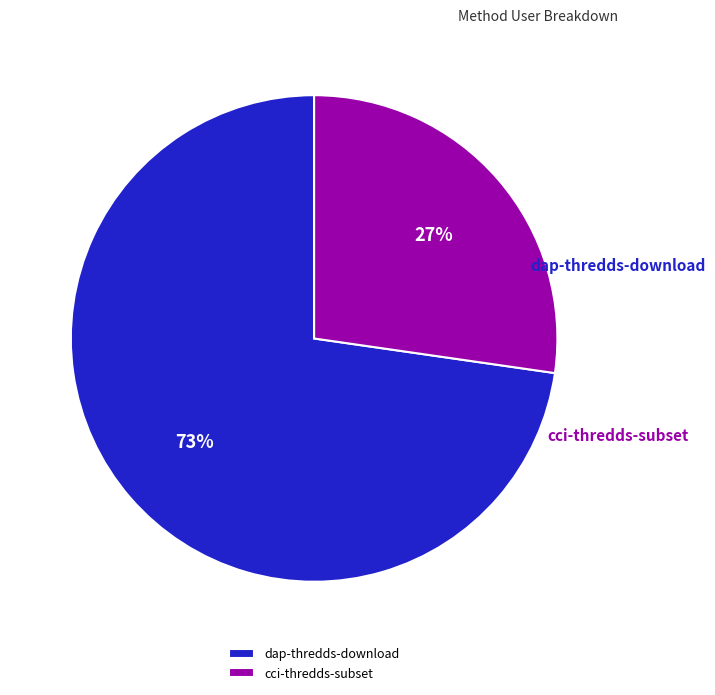

To the nearest percent, what is the difference between the largest and smallest slice percentages?

45%